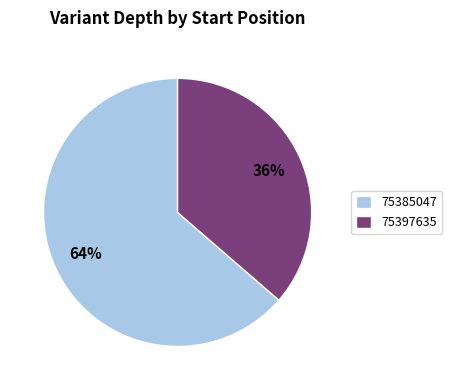

Rank the categories by value from highest to lowest.

75385047, 75397635